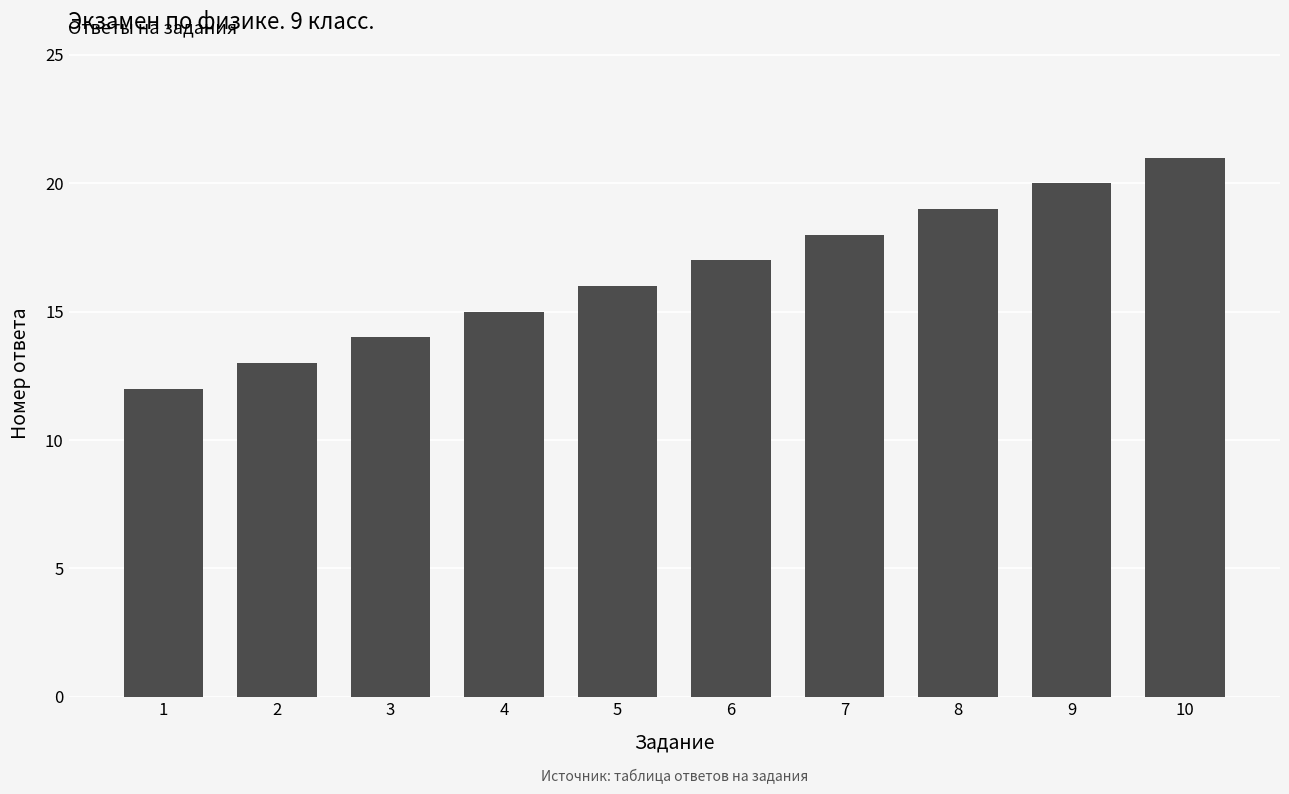

The chart shows a value of 4 at 7. True or false?

False